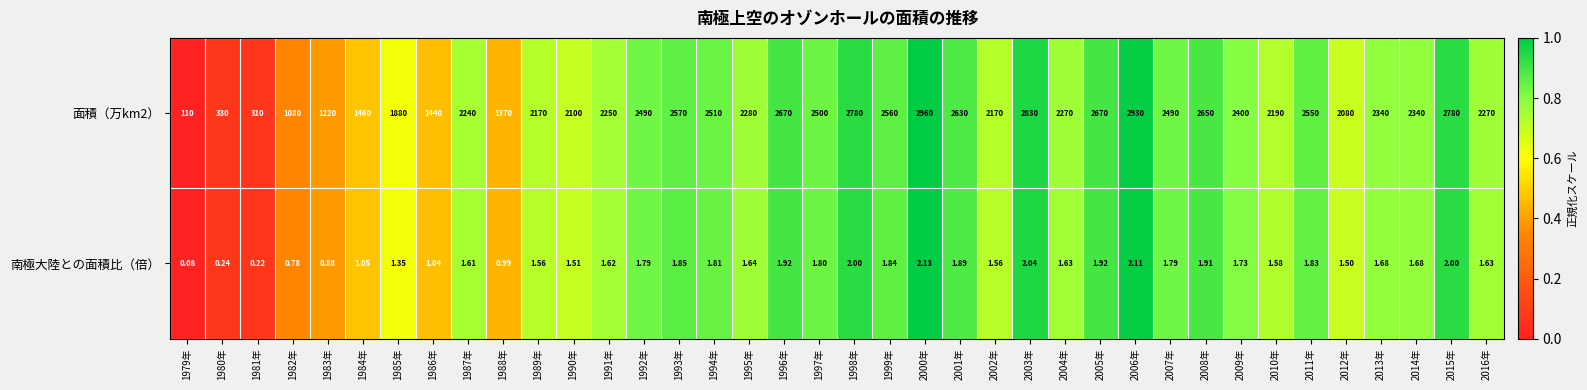

Is the value of 南極大陸との面積比（倍） at 1987年 greater than the value of 面積（万km2） at 1997年?

No